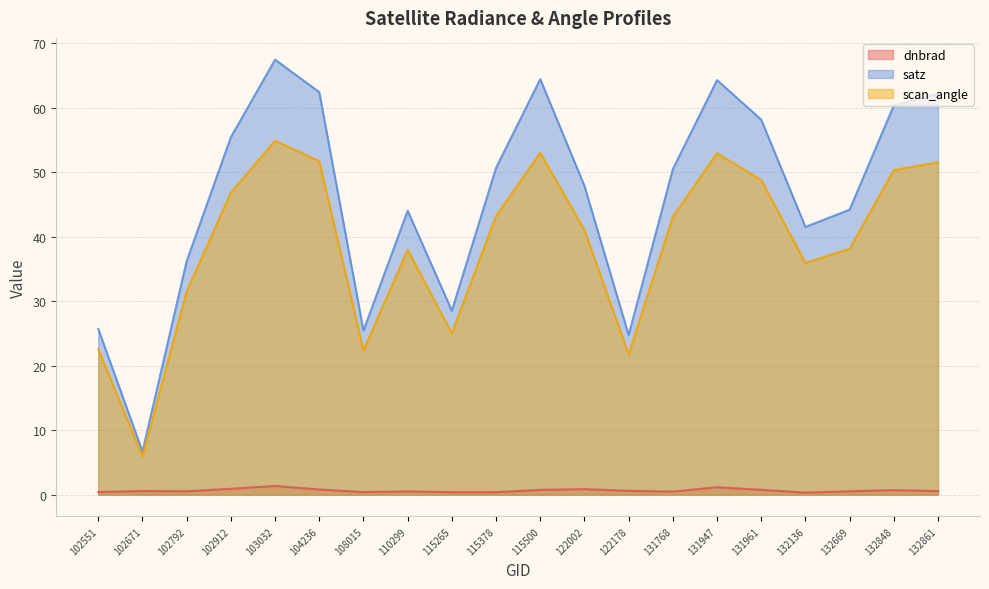

Rank the series at 122178 from highest to lowest value.

satz, scan_angle, dnbrad